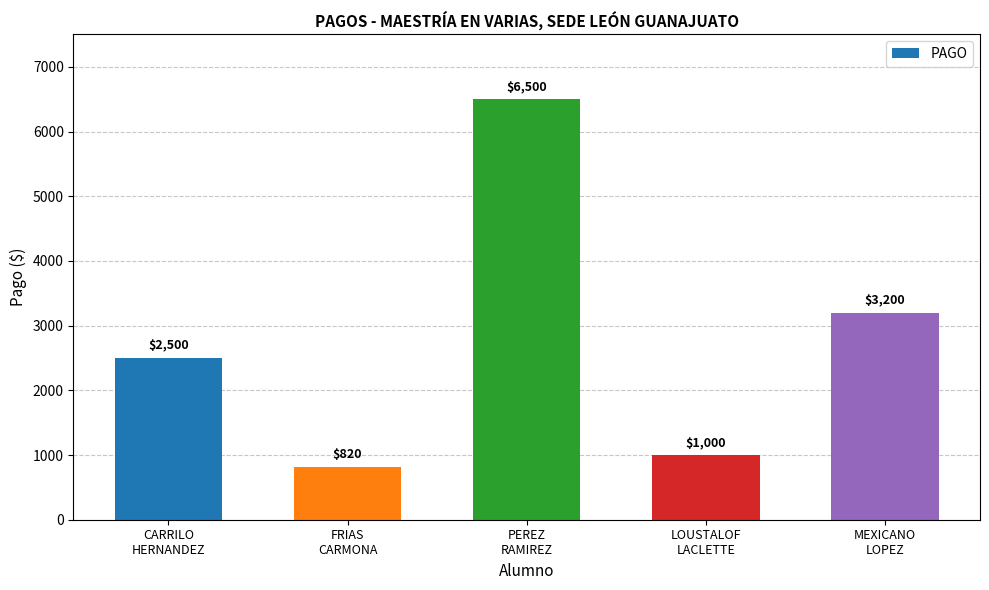

What position from the right is MEXICANO
LOPEZ?

1